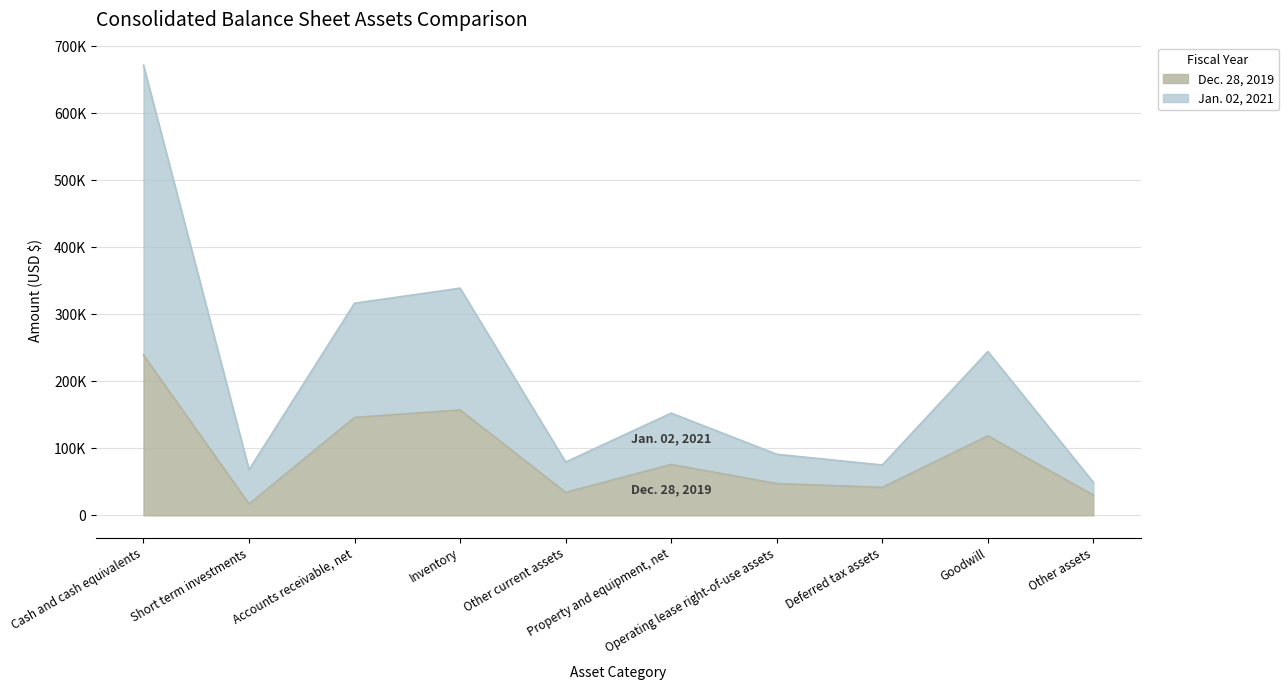

Where is Jan. 02, 2021 nearest to the value 360642?

Inventory